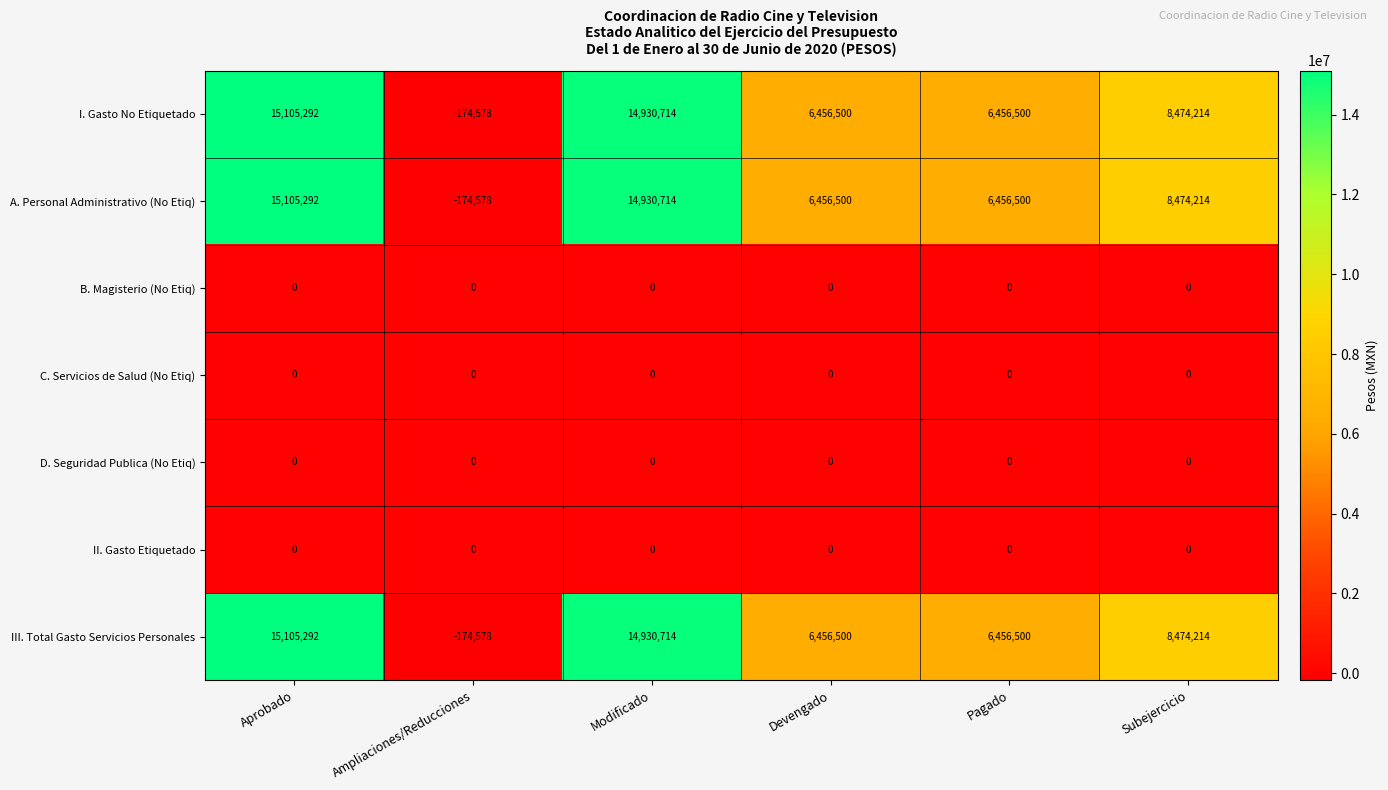

What is the spread (max minus min) of values at Devengado?

6456500